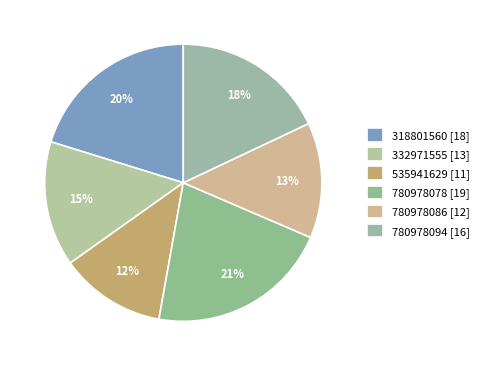

To the nearest percent, what is the combined percentage of 332971555 and 318801560?

35%